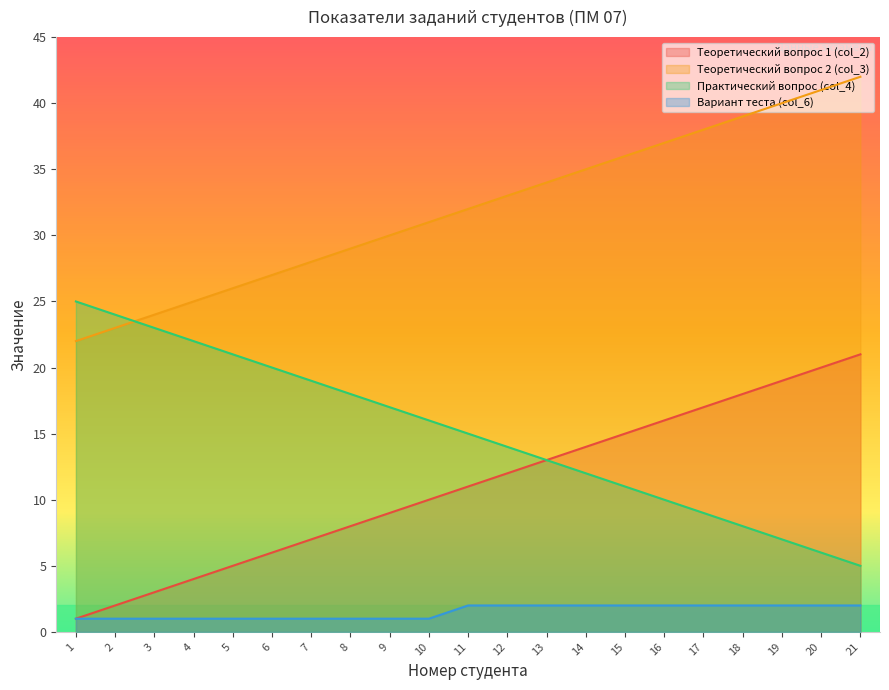

How many values in the Практический вопрос (col_4) series are below 15?

10